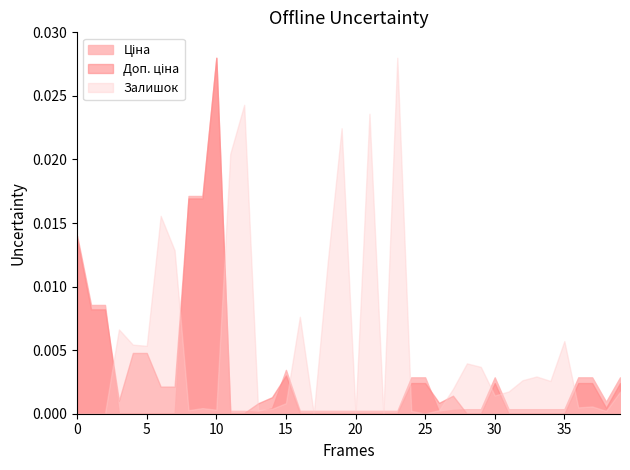

Does the chart display data point markers on the line(s)?

No